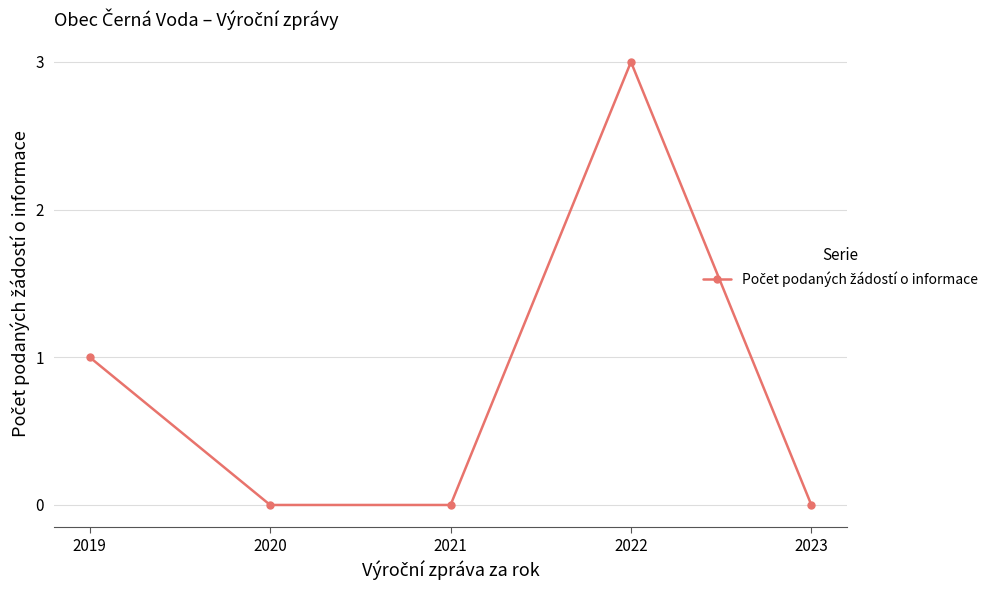

What is the difference between the maximum and second lowest values?

3